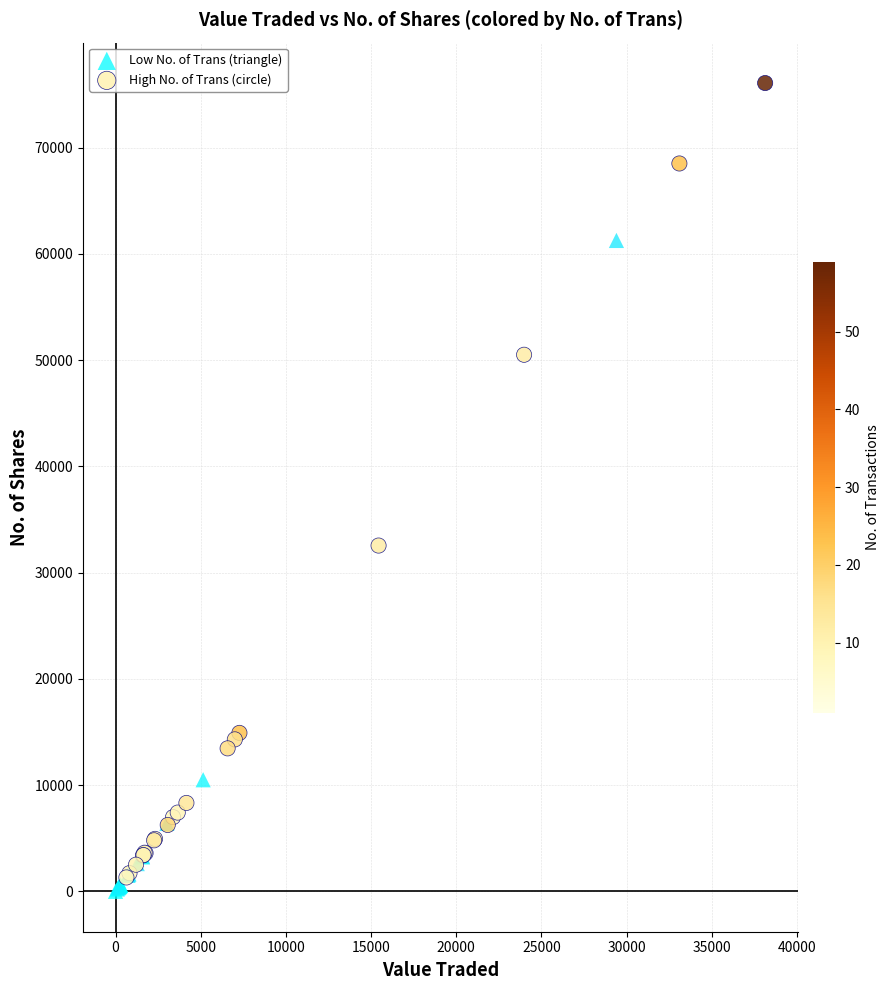

Which series contains the highest Y value?

High No. of Trans (circle)